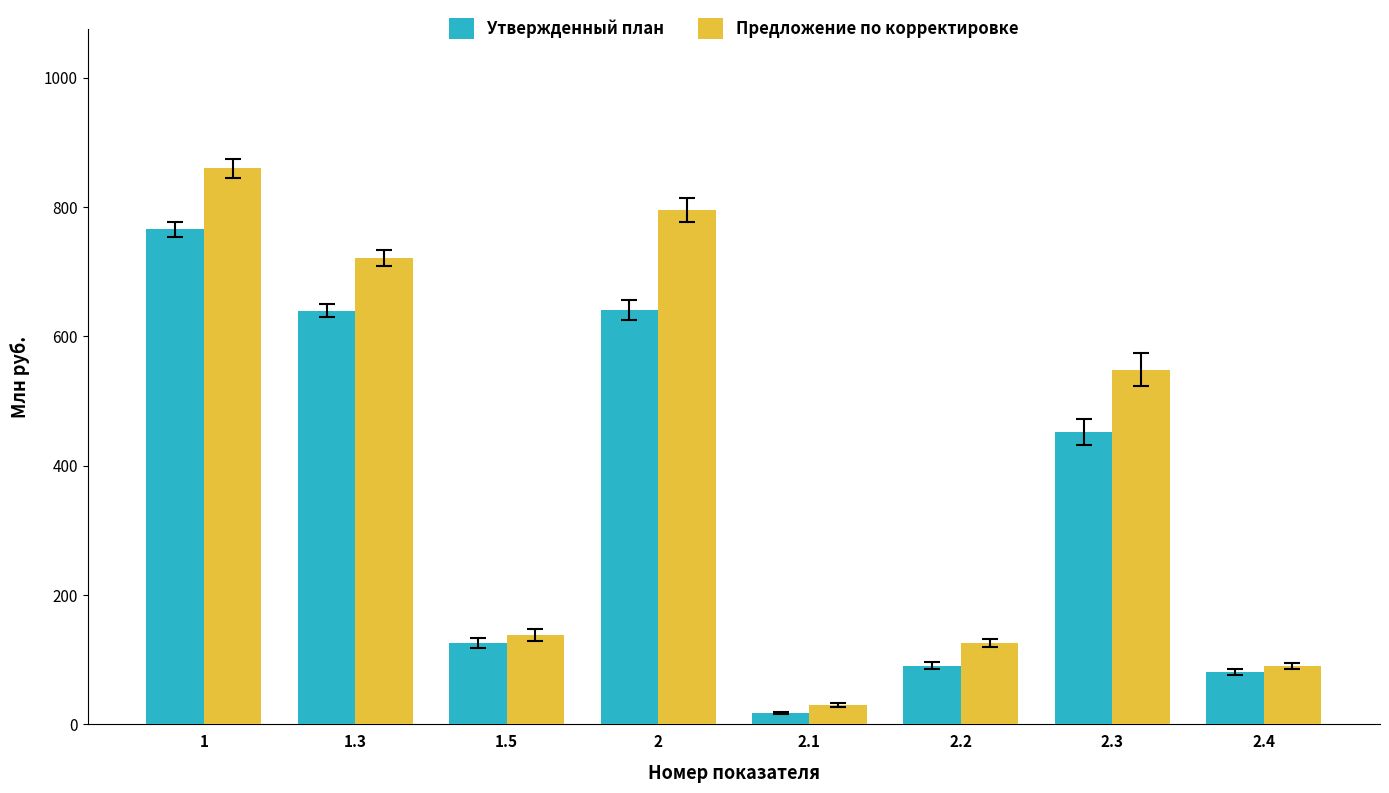

What is the sum of the Предложение по корректировке values at 2.4 and 1.5?

229.1